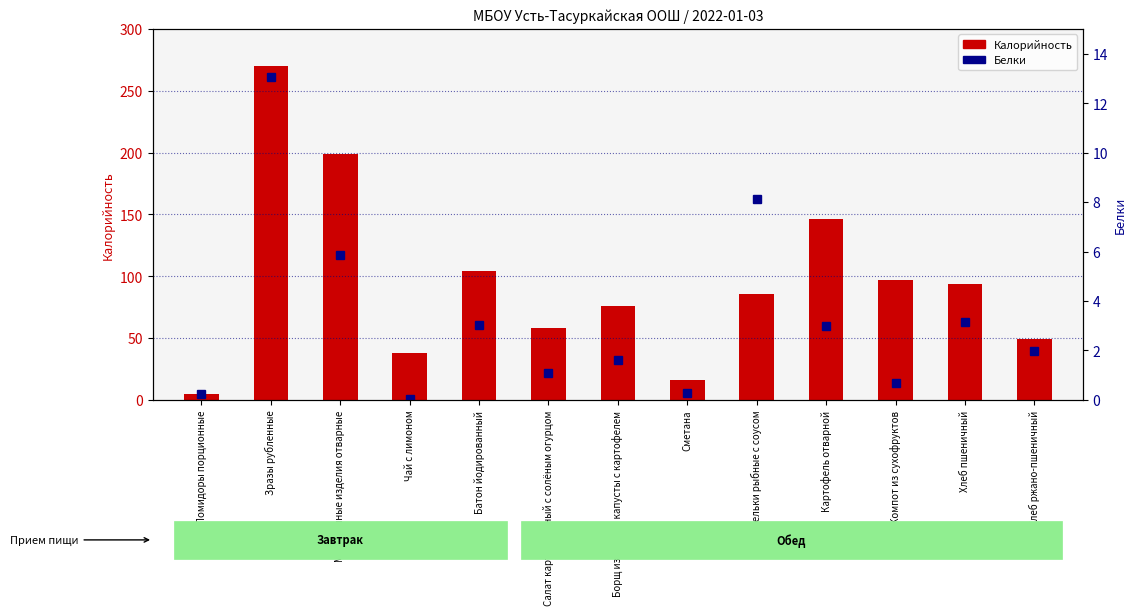

At which label does Калорийность first exceed 85?

Зразы рубленные